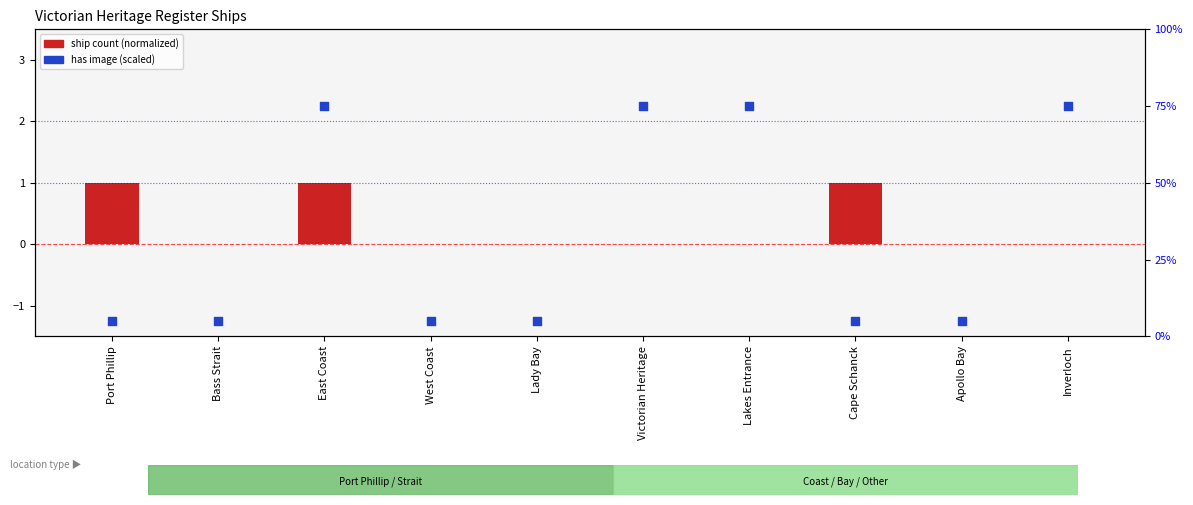

Is the value of ship count (normalized) at Apollo Bay greater than the value of has image (scaled) at West Coast?

No